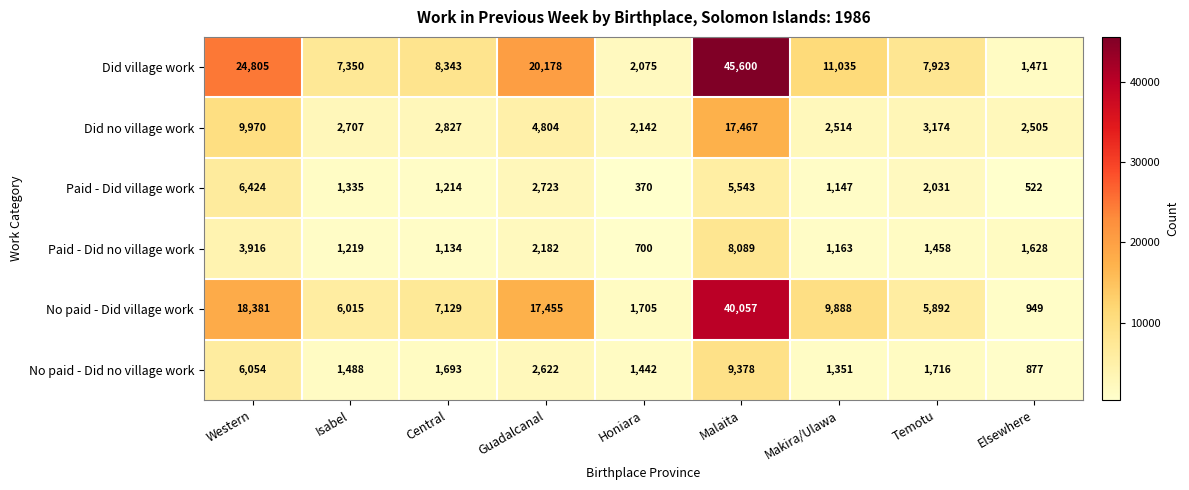

Where is No paid - Did village work nearest to the value 20503?

Western